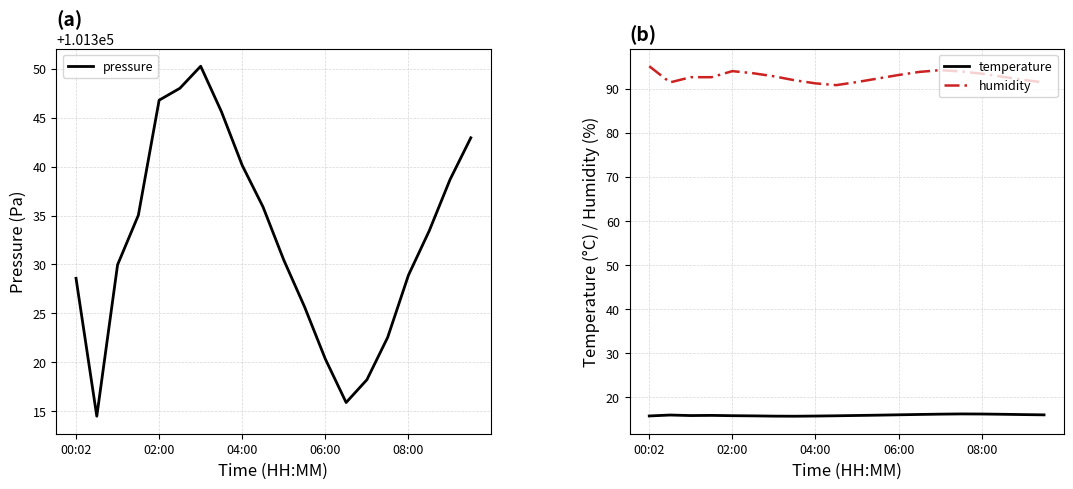

How many lines are shown in the chart?

3